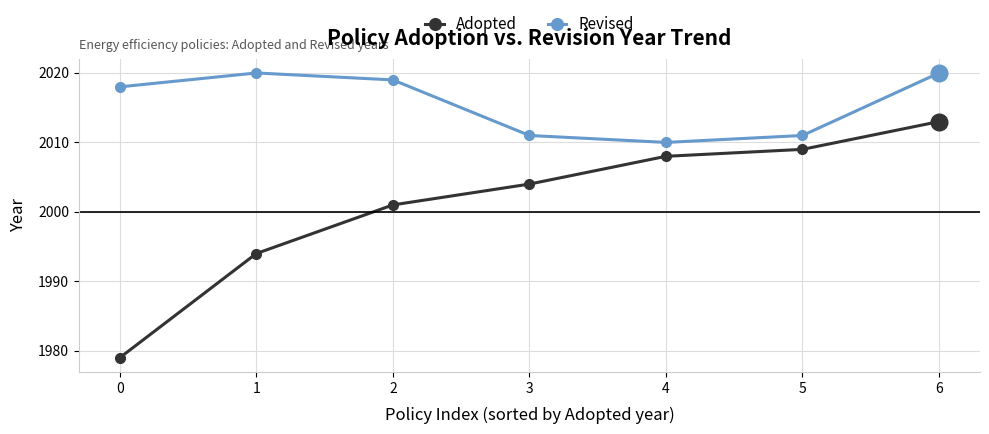

Which series has the largest total across all categories?

Revised